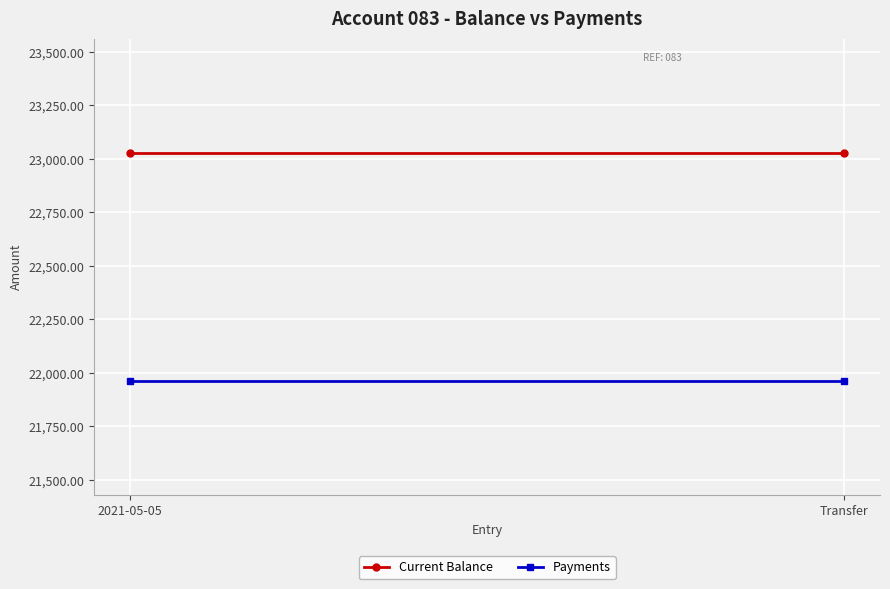

What position from the right is Transfer?

1